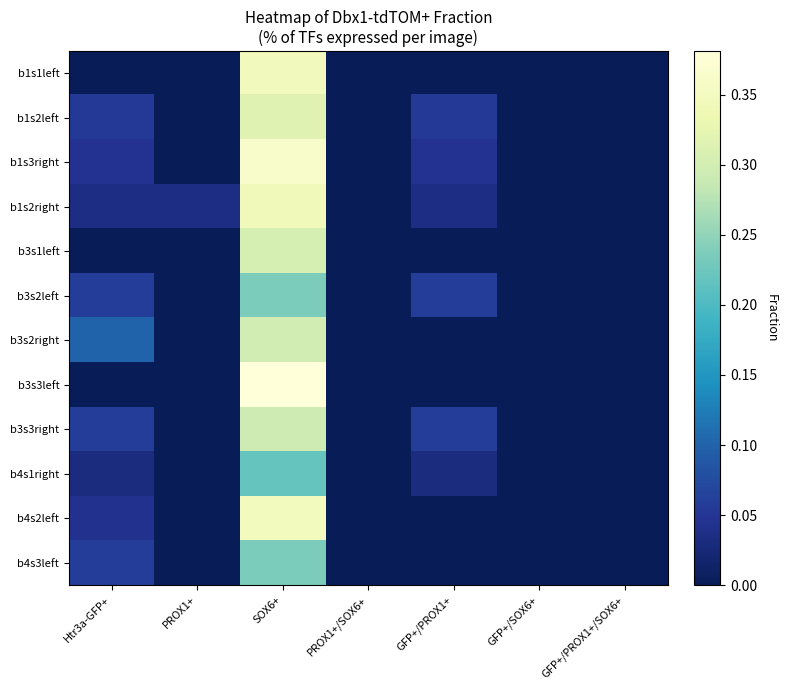

Which series has the widest spread of values?

b3s3left